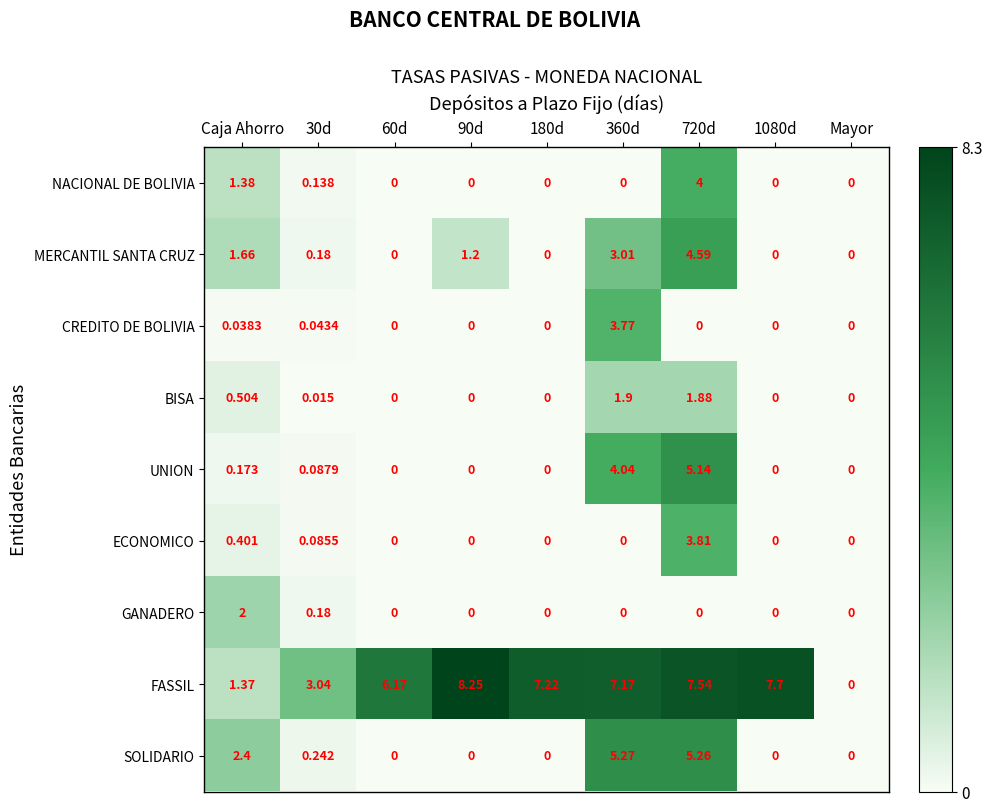

Where is ECONOMICO nearest to the value 1?

Caja Ahorro